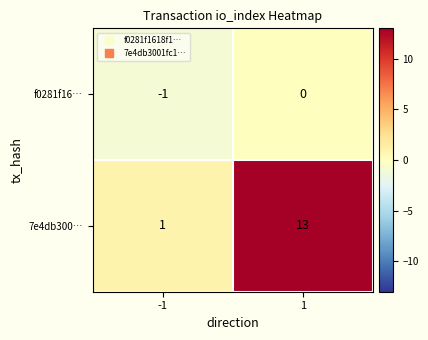

Reading right to left, list all the values displayed in this chart.

f0281f16…: 0	-1
7e4db300…: 13	1